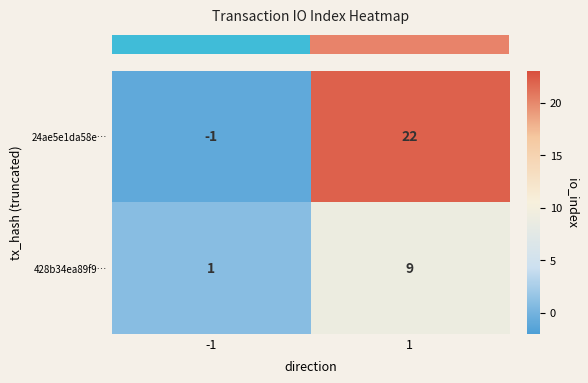

What is the minimum value shown in the chart?

-1